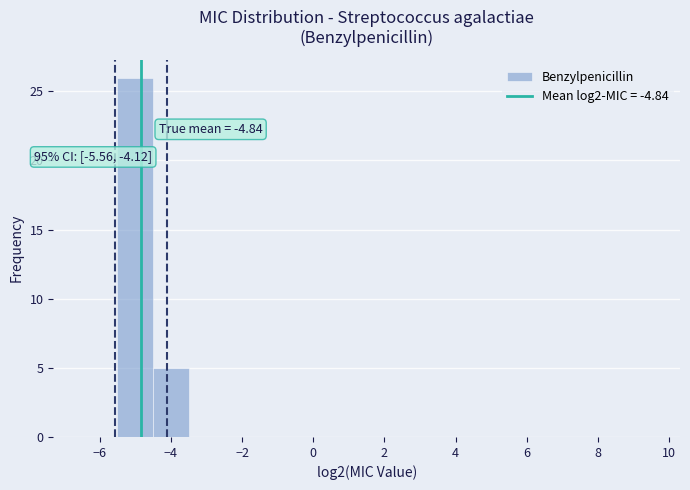

Which range on the x-axis has the tallest bar?

-5.5 to -4.5